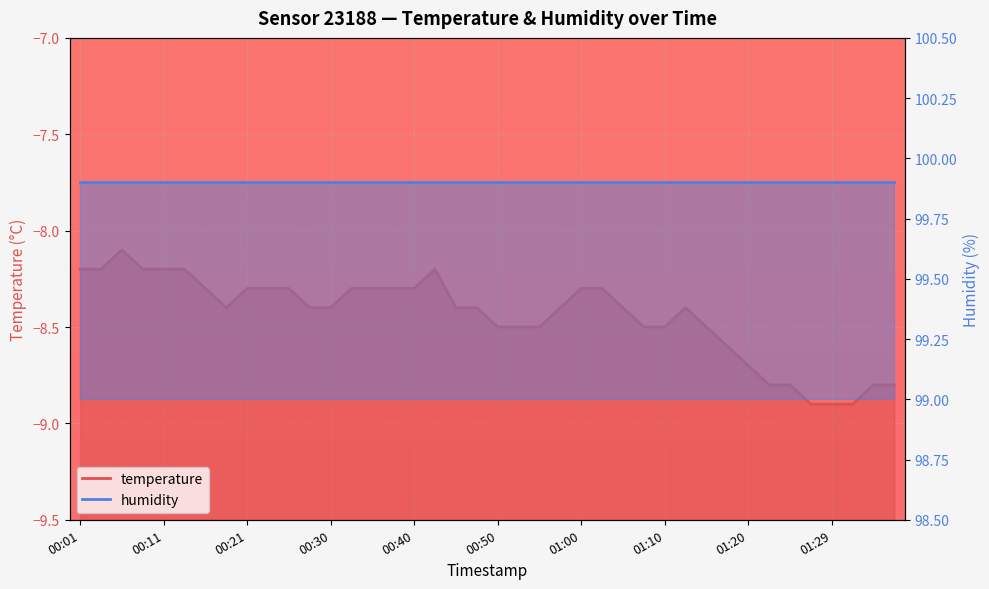

Reading left to right, extract all data points from this chart.

-8.2	-8.2	-8.1	-8.2	-8.2	-8.2	-8.3	-8.4	-8.3	-8.3	-8.3	-8.4	-8.4	-8.3	-8.3	-8.3	-8.3	-8.2	-8.4	-8.4	-8.5	-8.5	-8.5	-8.4	-8.3	-8.3	-8.4	-8.5	-8.5	-8.4	-8.5	-8.6	-8.7	-8.8	-8.8	-8.9	-8.9	-8.9	-8.8	-8.8